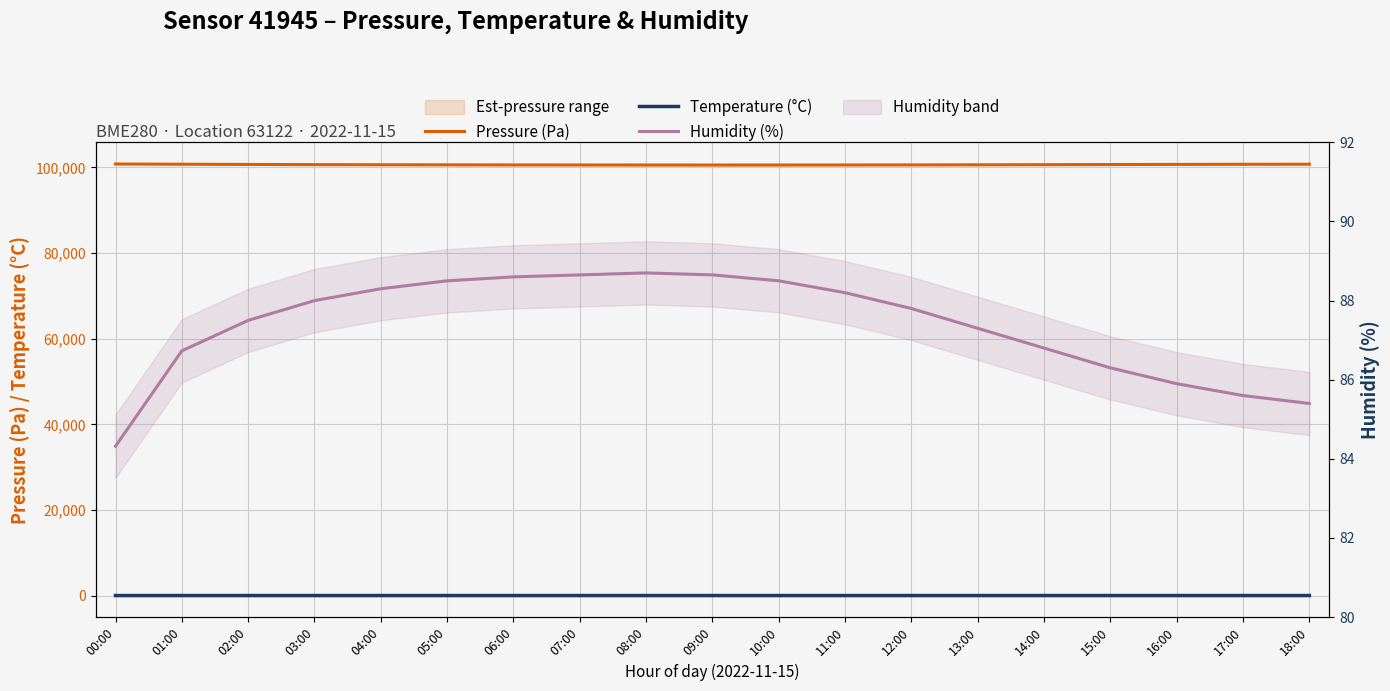

Reading right to left, what are all the values shown in this chart?

Pressure (Pa): 100760.0	100740.0	100710.0	100680.0	100650.0	100620.0	100595.0	100580.0	100570.0	100565.0	100570.0	100580.0	100590.0	100610.0	100630.0	100660.0	100700.0	100756.9	100804.5
Temperature (°C): 6.7	6.7	6.6	6.5	6.3	6.0	5.7	5.4	5.2	5.1	5.1	5.2	5.2	5.3	5.5	5.6	5.8	6.2	6.8
Humidity (%): 85.4	85.6	85.9	86.3	86.8	87.3	87.8	88.2	88.5	88.7	88.7	88.7	88.6	88.5	88.3	88.0	87.5	86.7	84.3